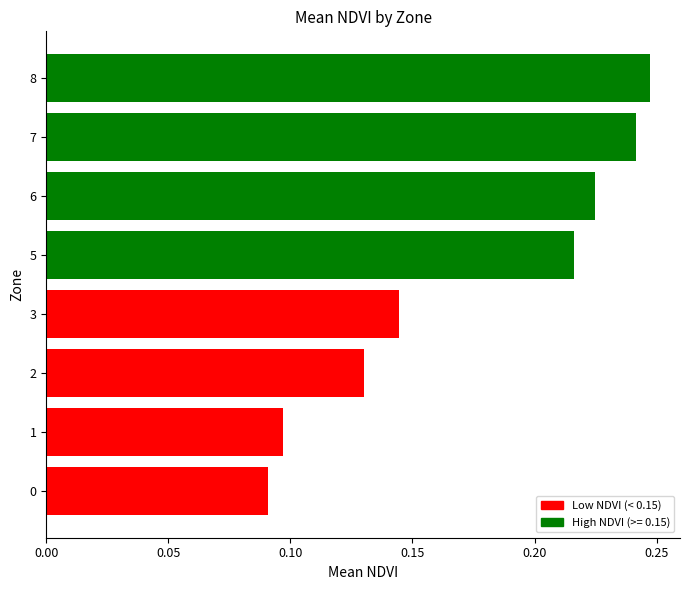

What is the change in value from 2 to 7?

+0.1